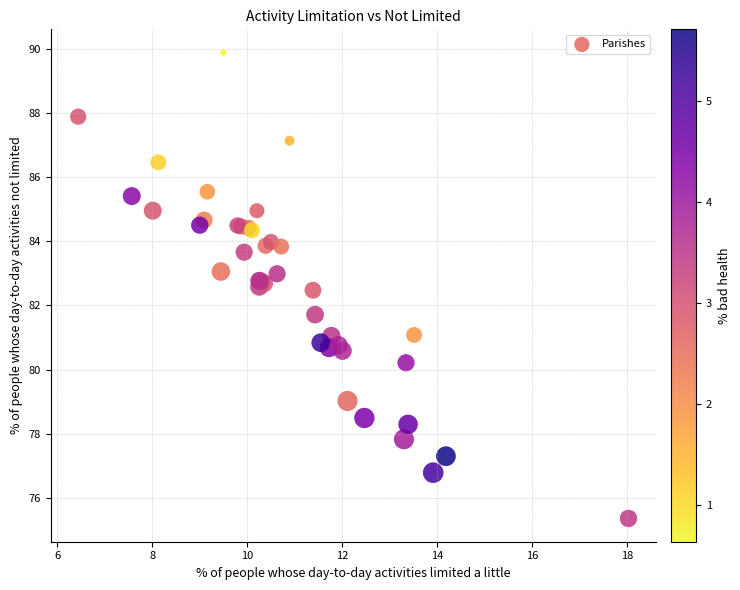

What Y value in the scatter plot is closest to 82?

81.7